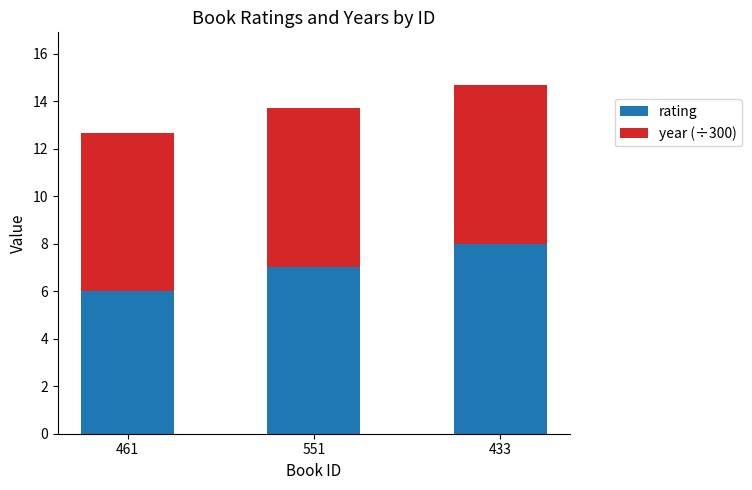

What is the difference between the maximum and second lowest values in the rating series?

1.0